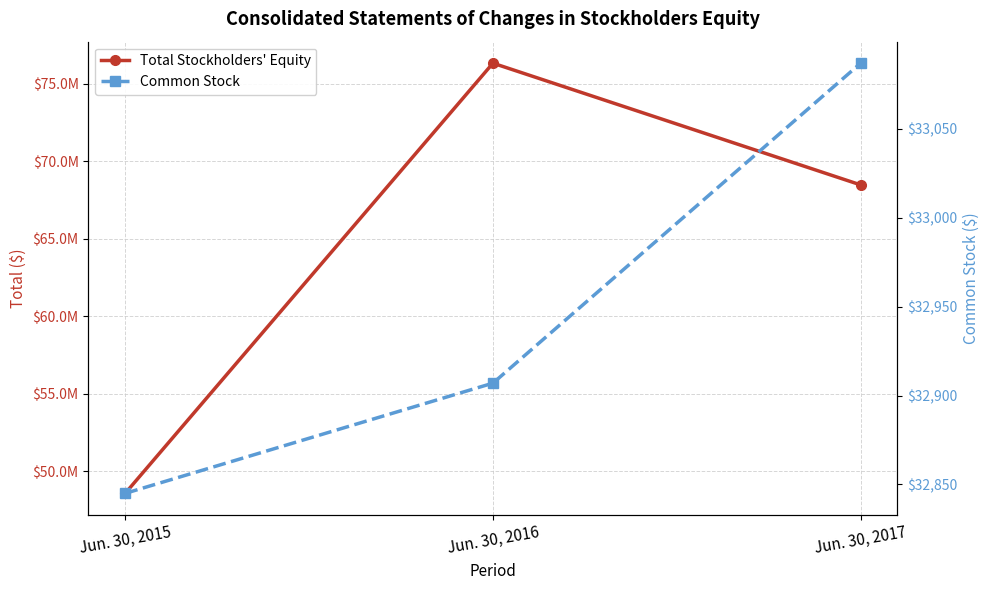

What are all the series names shown in the legend?

Total Stockholders' Equity, Common Stock